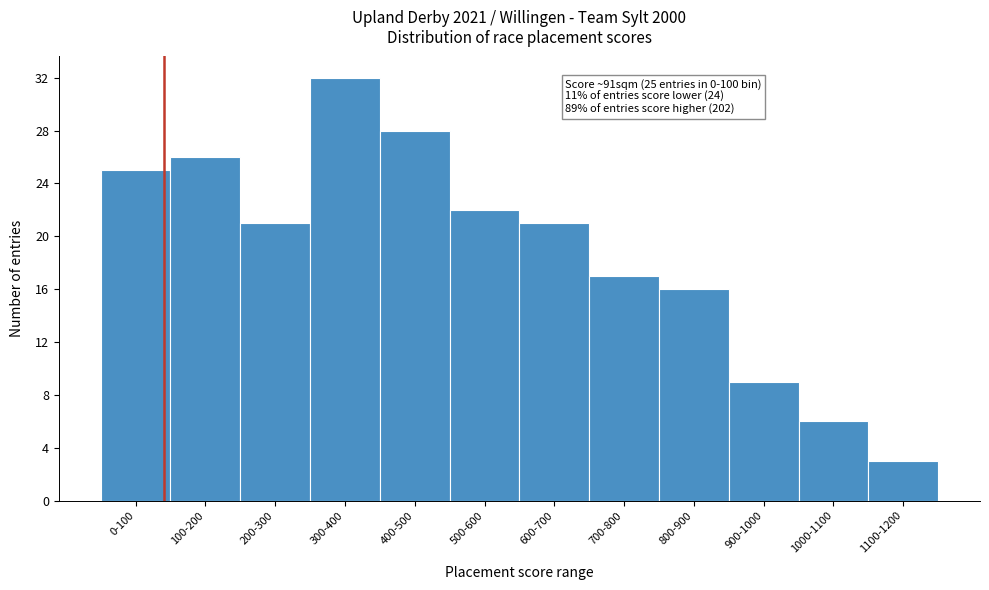

Reading right to left, extract all data points from this chart.

1100-1200=3	1000-1100=6	900-1000=9	800-900=16	700-800=17	600-700=21	500-600=22	400-500=28	300-400=32	200-300=21	100-200=26	0-100=25